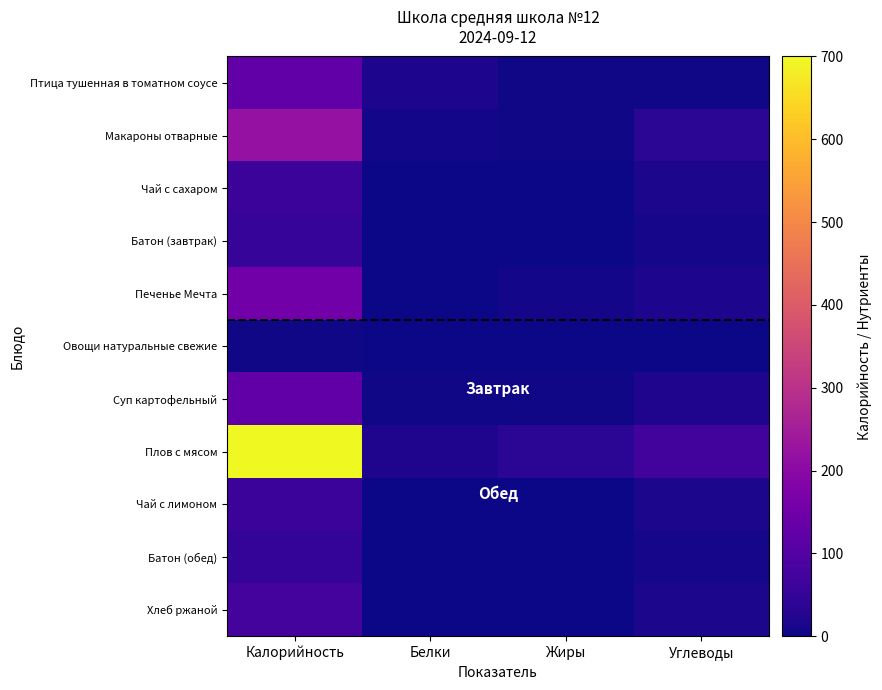

Reading left to right, extract all data points from this chart.

Птица тушенная в томатном соусе: Калорийность=125.3	Белки=18.3	Жиры=4.2	Углеводы=3.6
Макароны отварные: Калорийность=220.6	Белки=6.0	Жиры=4.9	Углеводы=38.1
Чай с сахаром: Калорийность=61.4	Белки=0.2	Жиры=0.1	Углеводы=15.0
Батон (завтрак): Калорийность=52.3	Белки=1.5	Жиры=0.6	Углеводы=10.3
Печенье Мечта: Калорийность=153.6	Белки=2.1	Жиры=7.7	Углеводы=19.1
Овощи натуральные свежие: Калорийность=3.9	Белки=0.2	Жиры=0.0	Углеводы=0.7
Суп картофельный: Калорийность=125.7	Белки=5.1	Жиры=2.9	Углеводы=19.8
Плов с мясом: Калорийность=698.0	Белки=19.5	Жиры=36.3	Углеводы=73.5
Чай с лимоном: Калорийность=62.2	Белки=0.2	Жиры=0.1	Углеводы=15.2
Батон (обед): Калорийность=48.0	Белки=2.0	Жиры=0.0	Углеводы=10.0
Хлеб ржаной: Калорийность=78.5	Белки=2.2	Жиры=0.9	Углеводы=15.4